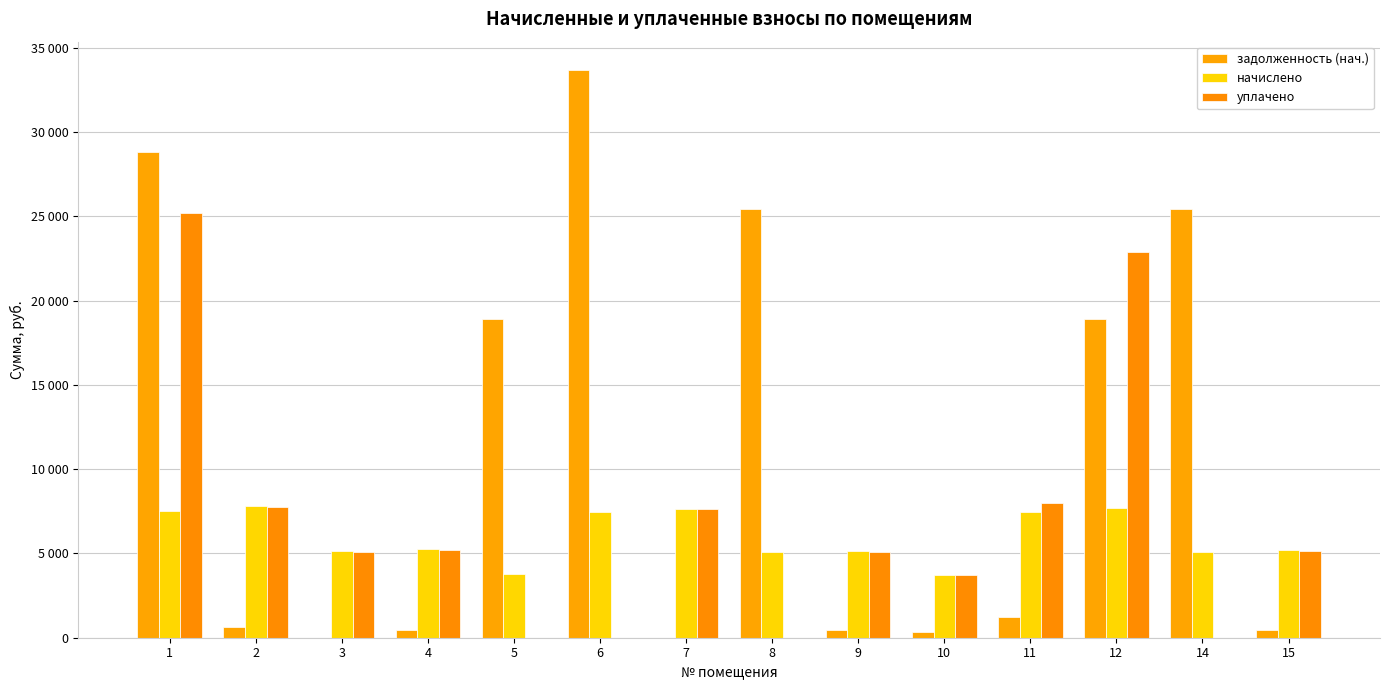

What is the value of the уплачено bar at the 10th from the left?

3709.8